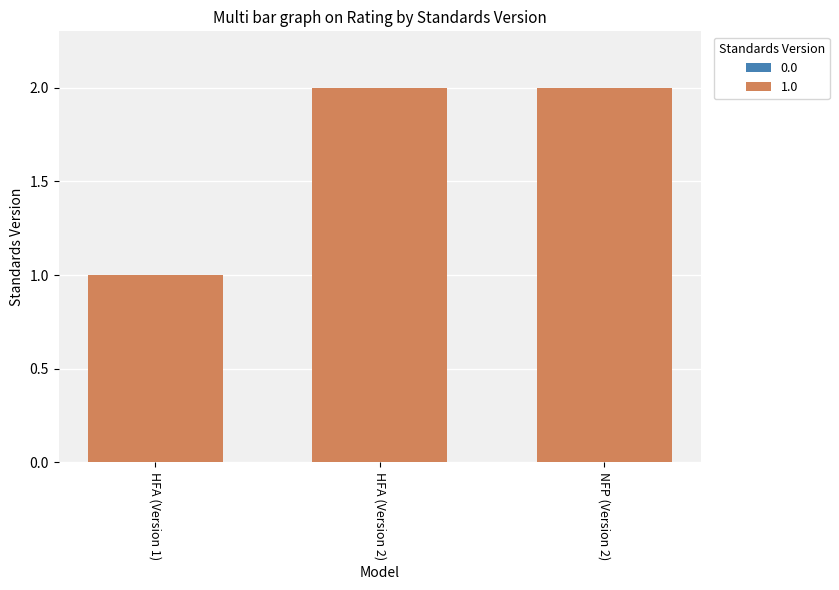

Is it true that the value at NFP (Version 2) is 3?

False